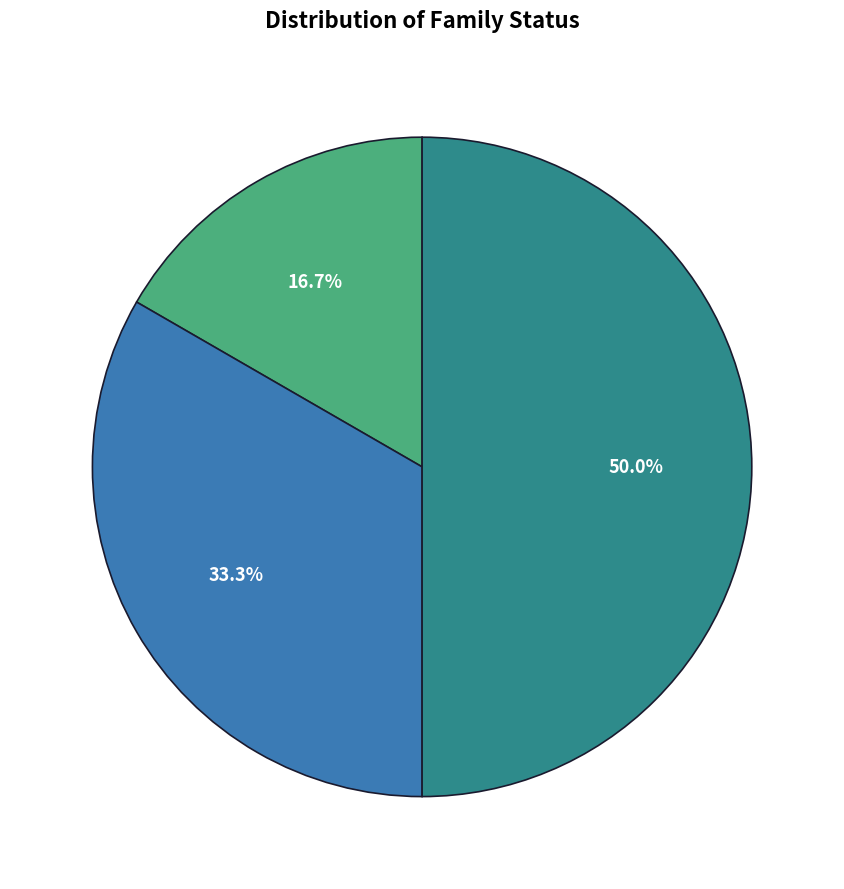

How many slices are in this pie chart?

3